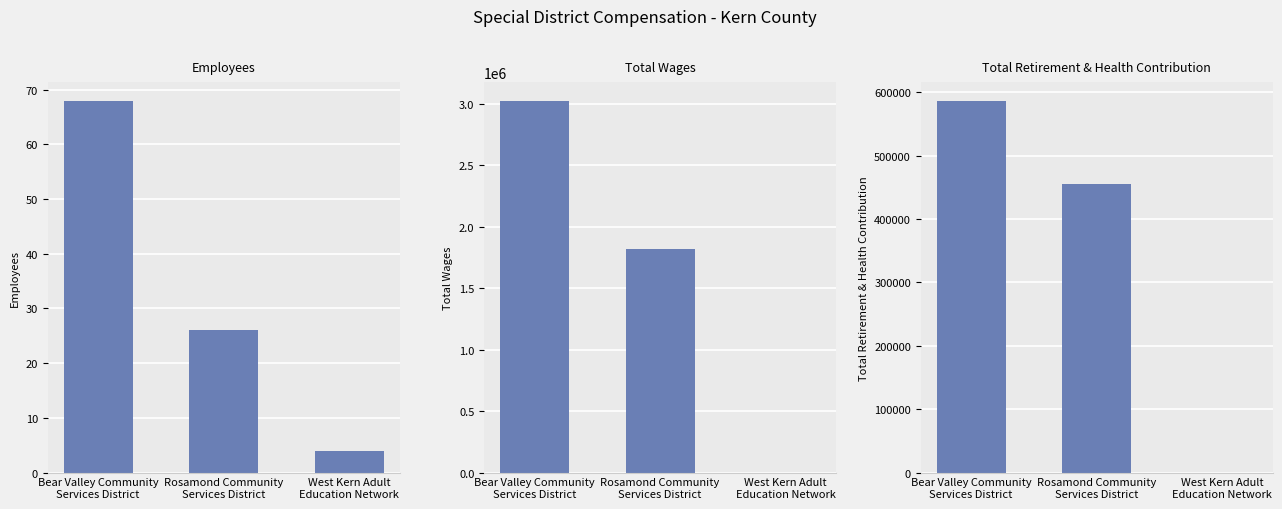

How many values in the Total Retirement & Health Contribution series exceed 455898?

1